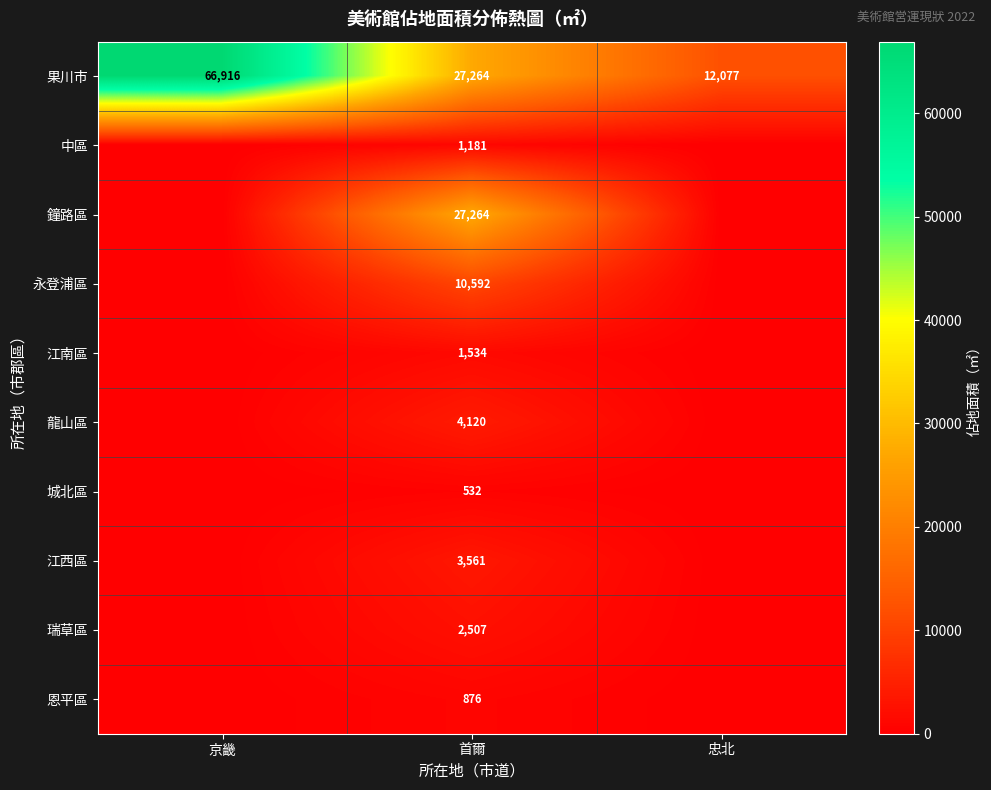

The value of 恩平區 at 首爾 is 876. True or false?

True